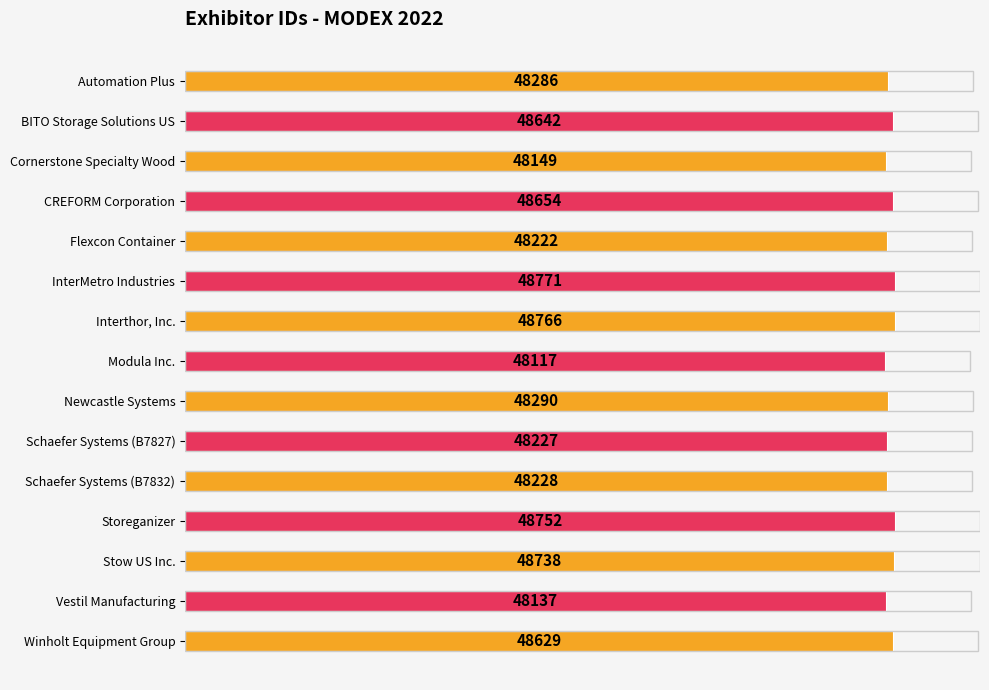

What is the approximate value at Automation Plus, to the nearest 100?

48300